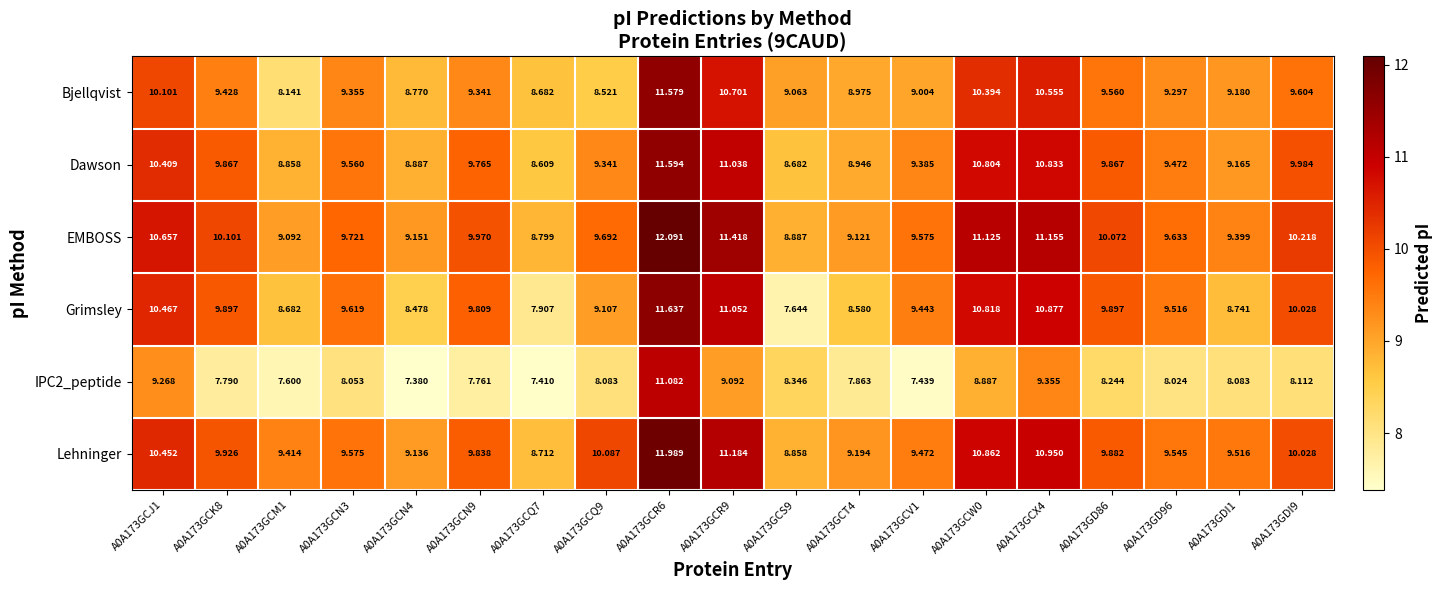

Which series has the largest total across all categories?

EMBOSS